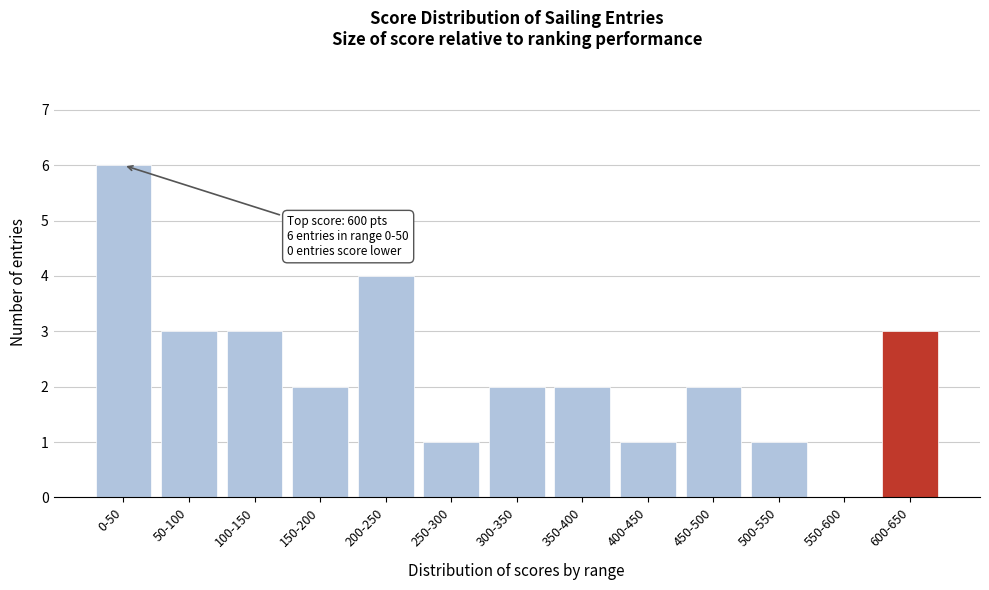

Reading left to right, extract all data points from this chart.

0-50=6	50-100=3	100-150=3	150-200=2	200-250=4	250-300=1	300-350=2	350-400=2	400-450=1	450-500=2	500-550=1	550-600=0	600-650=3